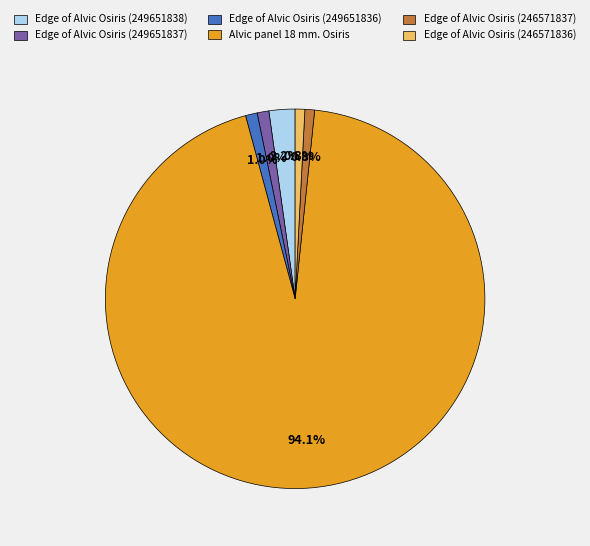

To the nearest percent, what percentage of the pie is Edge of Alvic Osiris (246571837)?

1%